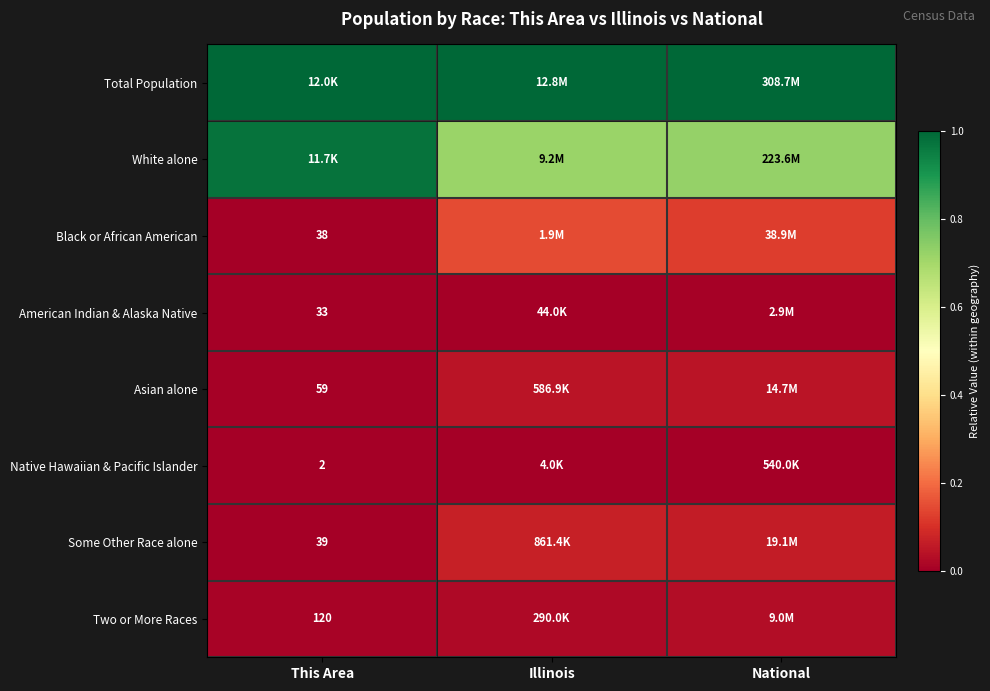

The Some Other Race alone series shows 0.1 at National. True or false?

False